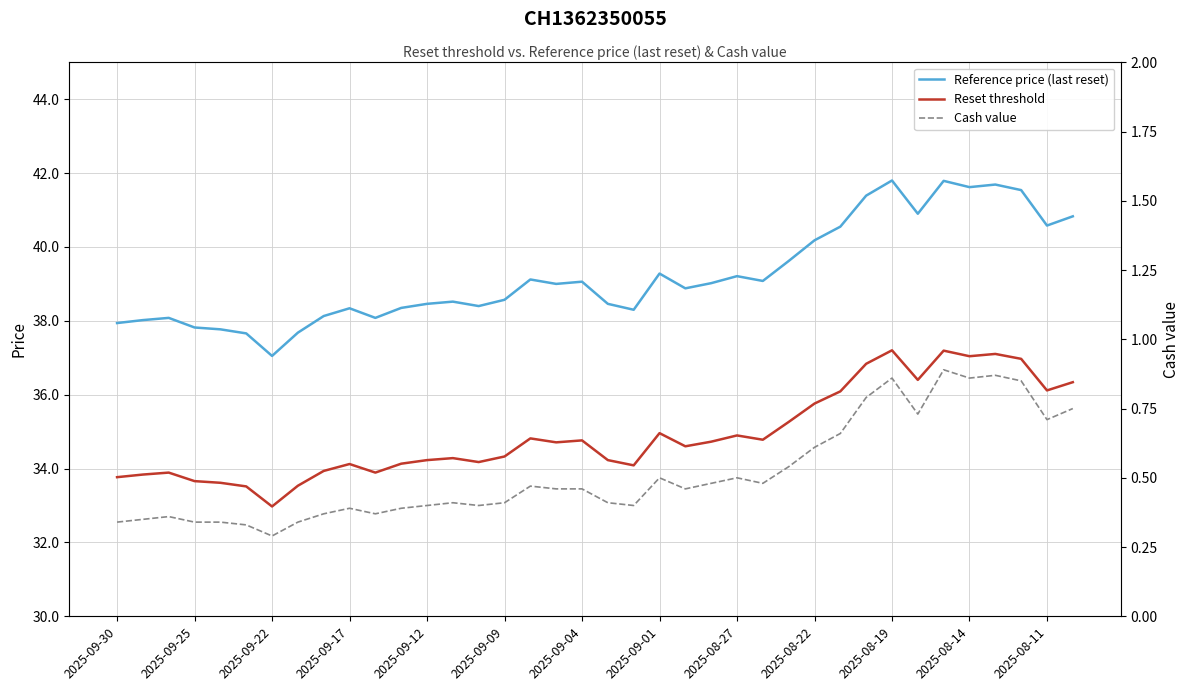

What is the difference between the Reset threshold values at 2025-08-14 and 15?

0.2